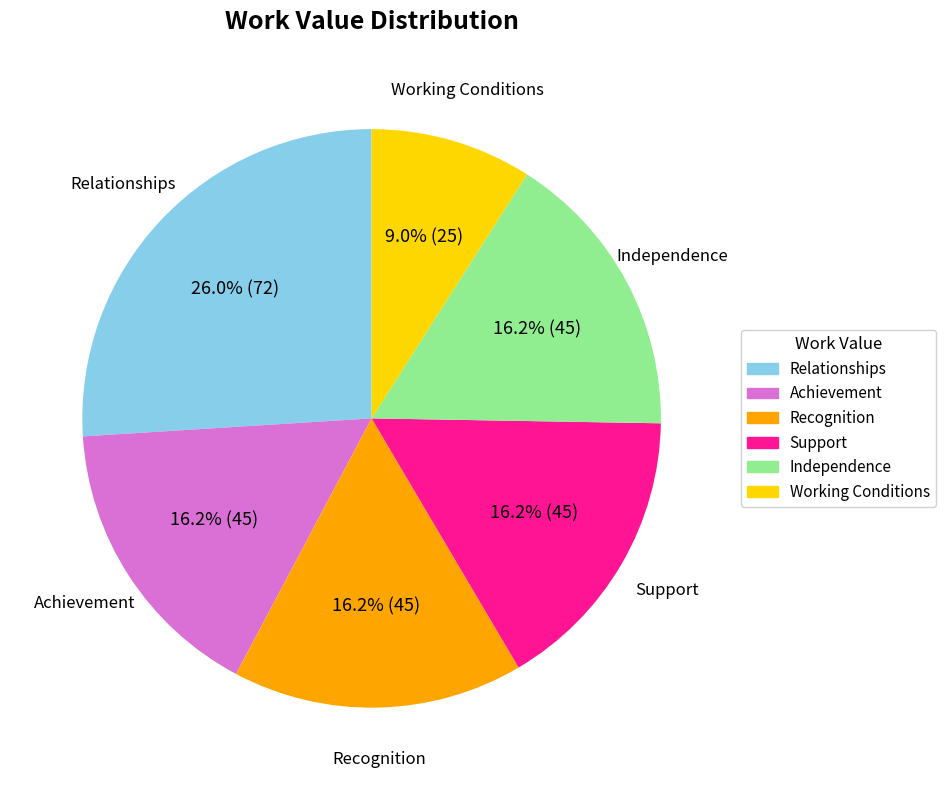

Which has a higher value, Relationships or Support?

Relationships